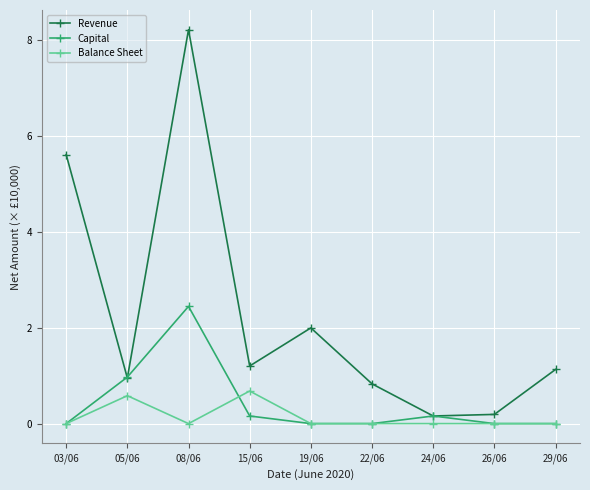

True or false: Revenue has a value of 0.2 at 24/06.

True